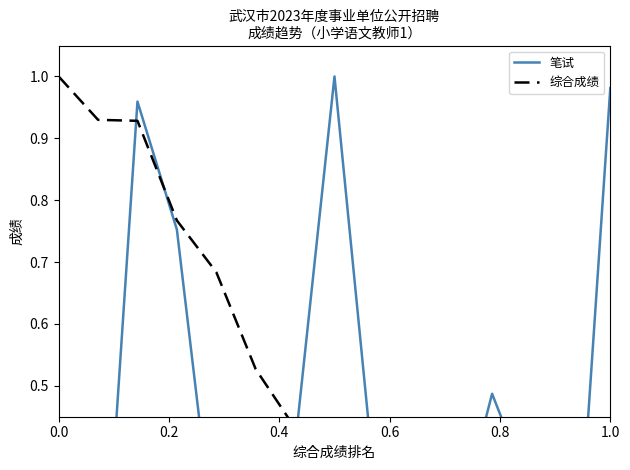

What is the difference between the highest and lowest values at 0.8?

0.5